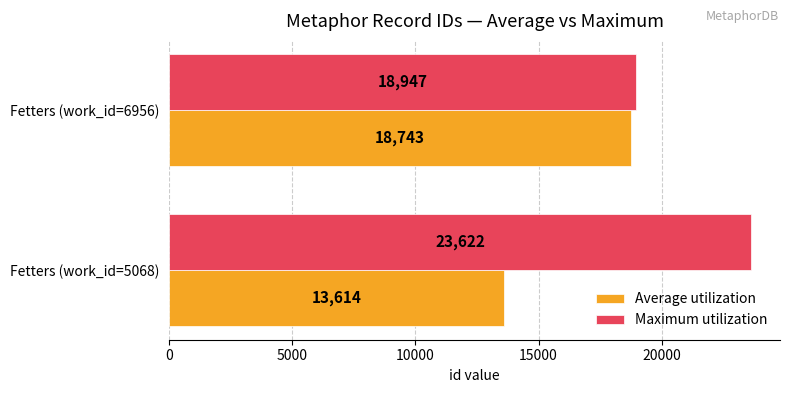

Which series has the widest spread of values?

Average utilization